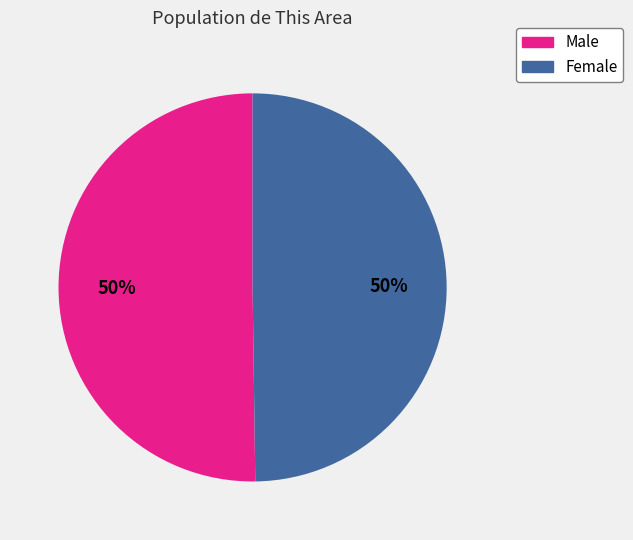

To the nearest percent, what percentage of the pie is Female?

50%